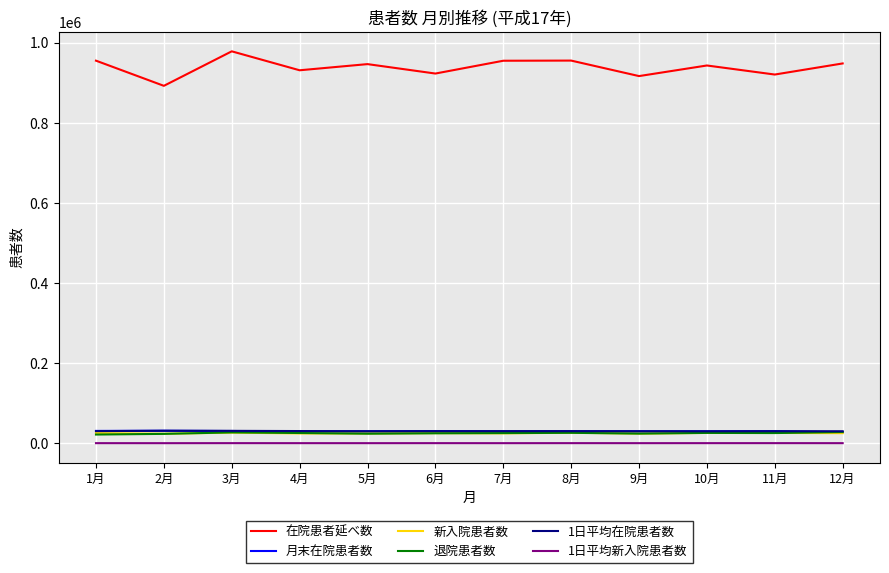

What is the sum of all 1日平均新入院患者数 values?

10066.1